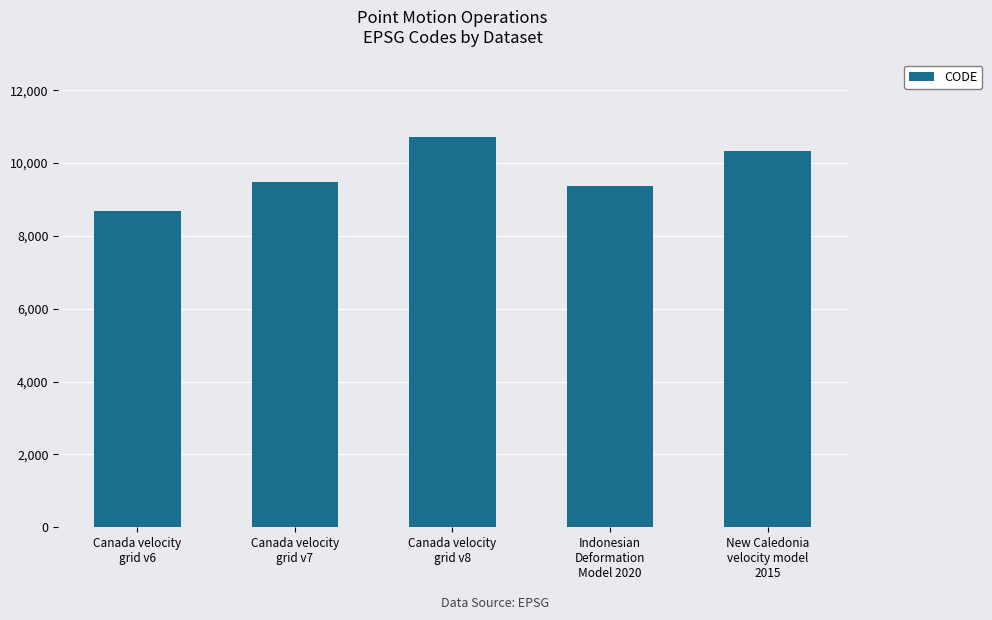

What is the difference between the maximum and minimum values?

2031